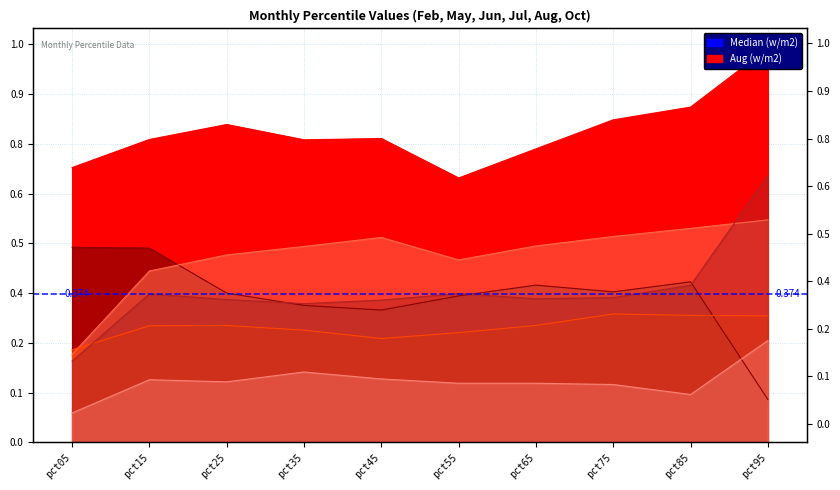

List the series in order of their peak value, highest first.

Aug, Oct, Feb, Jul, May, Jun